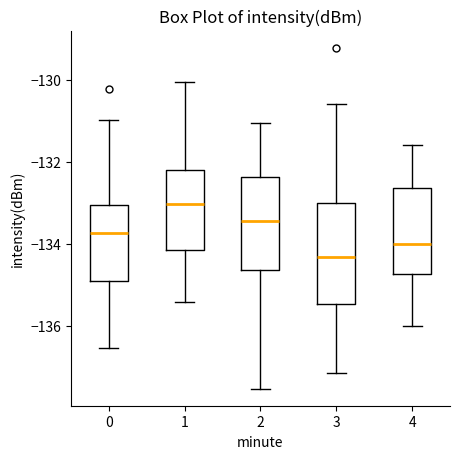

Reading left to right, read every box against the y-axis: the position of its median line, the range the box covers, and the ends of its whiskers. The values are not printed on the chart, so give them approximately, as read against the axis.

0: median -133.8, box -135.0 to -133.0, whiskers -136.6 to -131.0
1: median -133.0, box -134.2 to -132.2, whiskers -135.4 to -130.0
2: median -133.4, box -134.6 to -132.4, whiskers -137.6 to -131.0
3: median -134.4, box -135.4 to -133.0, whiskers -137.2 to -130.6
4: median -134.0, box -134.8 to -132.6, whiskers -136.0 to -131.6